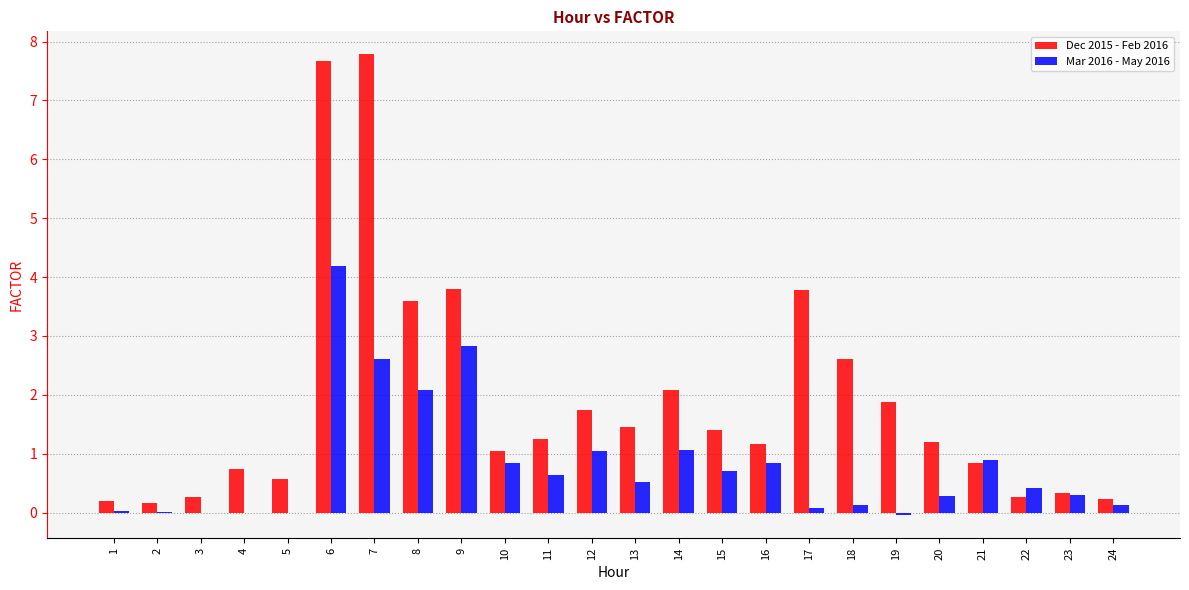

The value of Mar 2016 - May 2016 at 19 is -0.0. True or false?

True